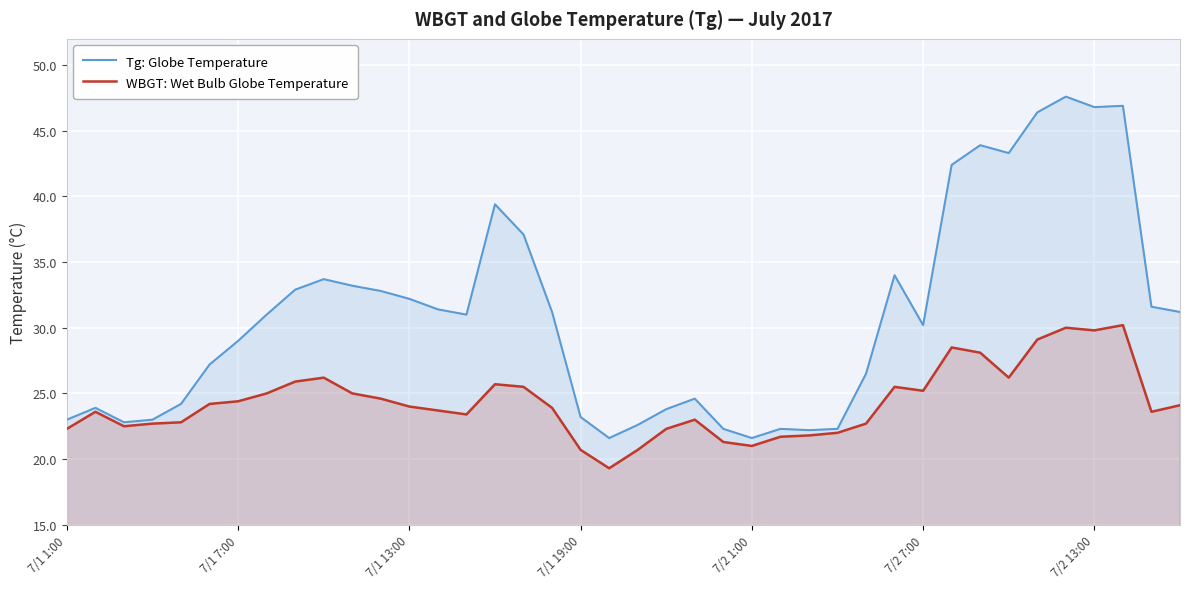

What is the value of the Tg: Globe Temperature point at the 6th from the left?

27.2